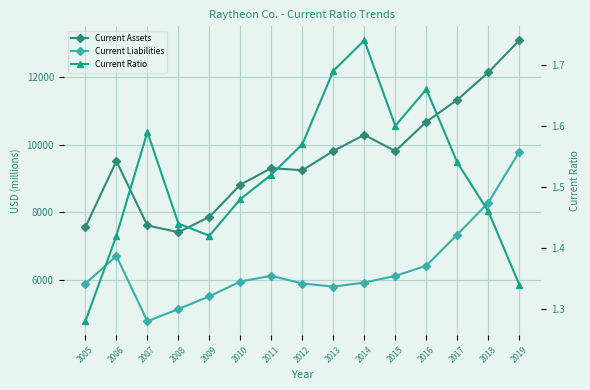

At which category is the sum across all series the highest?

2019